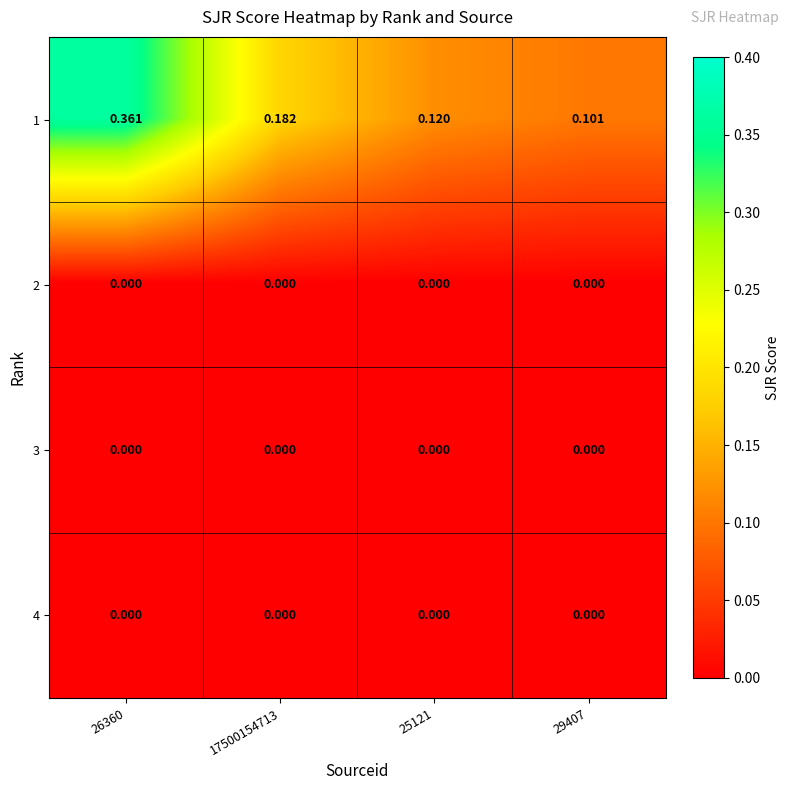

How many series are shown in this chart?

4